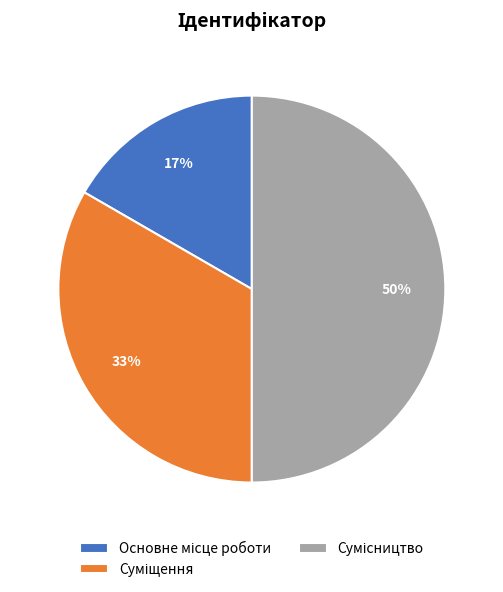

To the nearest percent, what is the difference between the largest and smallest slice percentages?

33%